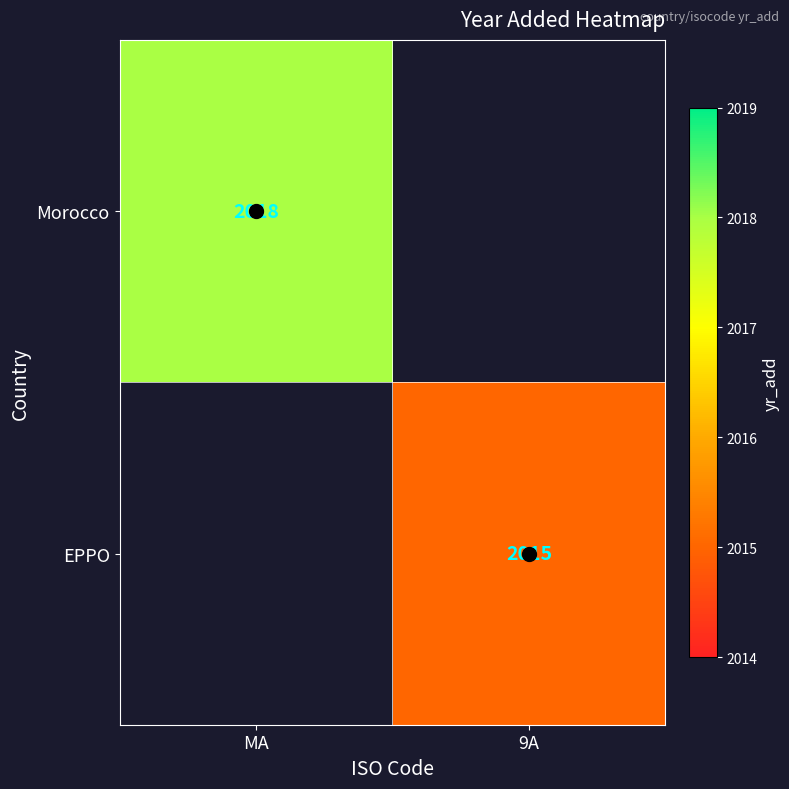

The Morocco series shows 2018 at MA. True or false?

True